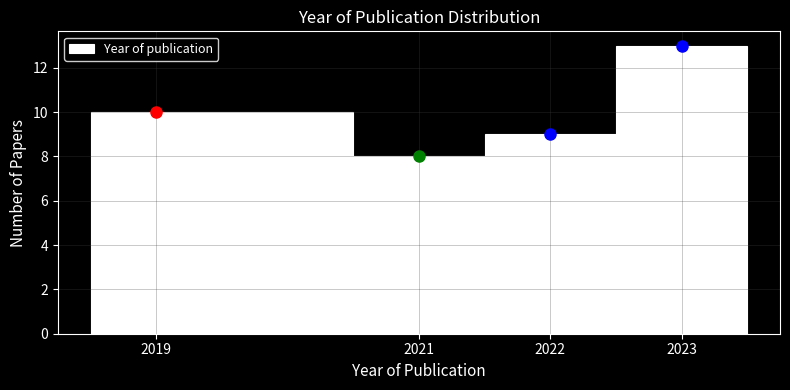

Reading left to right, list every bar in this chart as the range it spans on the x-axis followed by its height. The values are not printed on the chart, so give them approximately, as read against the axis.

2018.5 to 2020.5: 10
2020.5 to 2021.5: 8
2021.5 to 2022.5: 9
2022.5 to 2023.5: 13